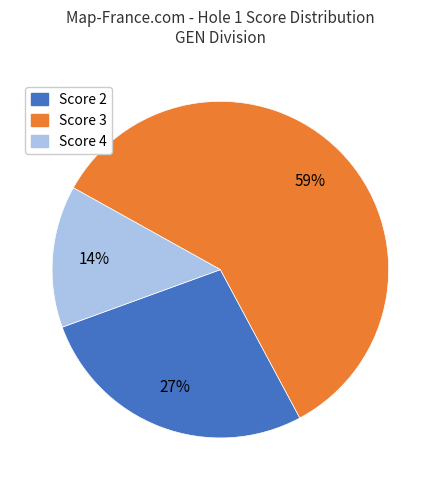

Which category has the biggest portion of the pie?

Score 3